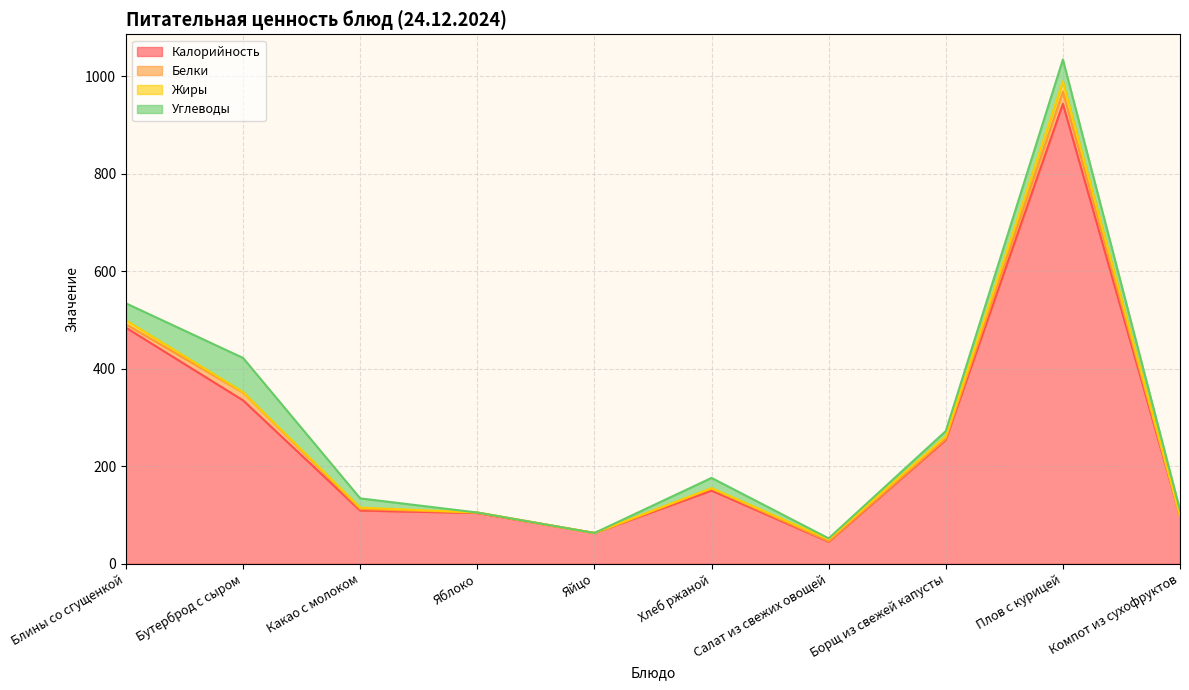

How many values in the Белки series exceed 3?

4